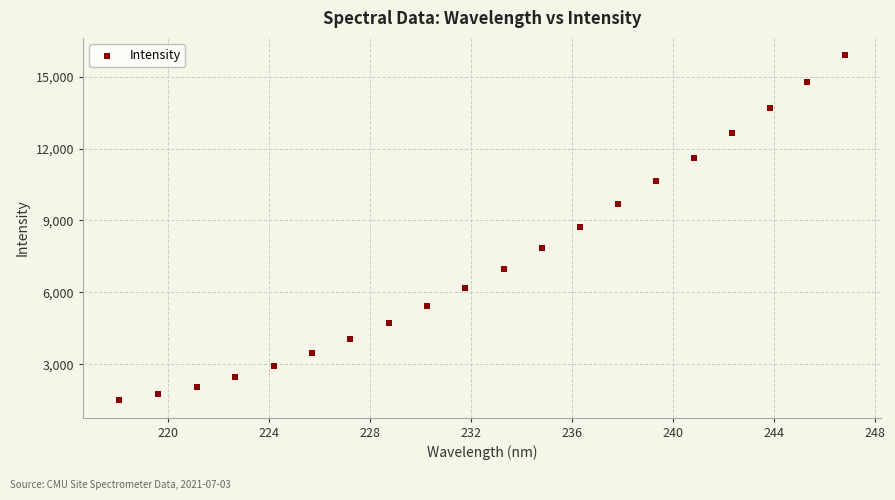

What is the range of X values (max minus min)?

28.8